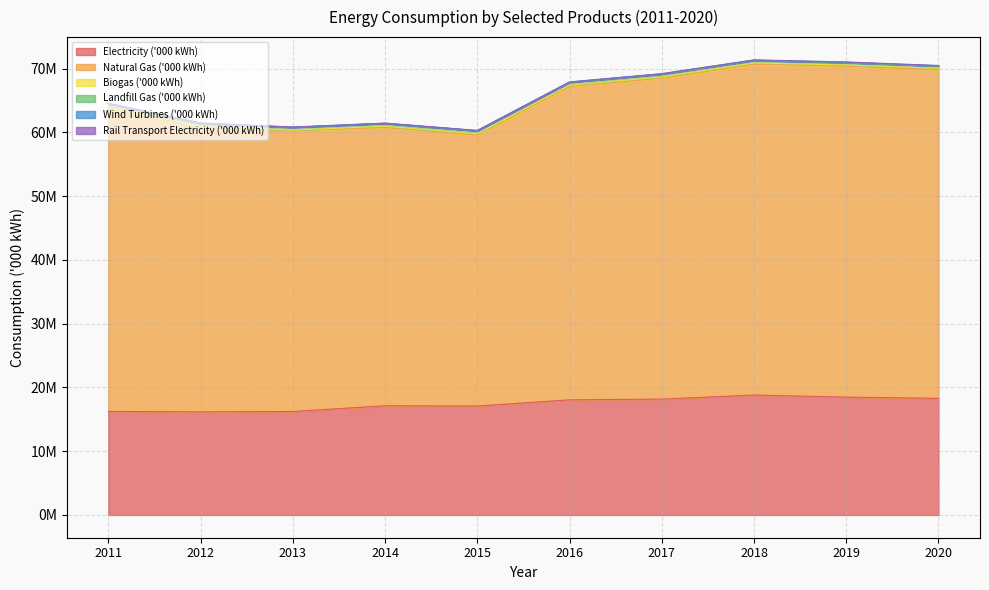

At 2019, list the series in order from smallest to largest.

Rail Transport Electricity ('000 kWh), Wind Turbines ('000 kWh), Biogas ('000 kWh), Landfill Gas ('000 kWh), Electricity ('000 kWh), Natural Gas ('000 kWh)